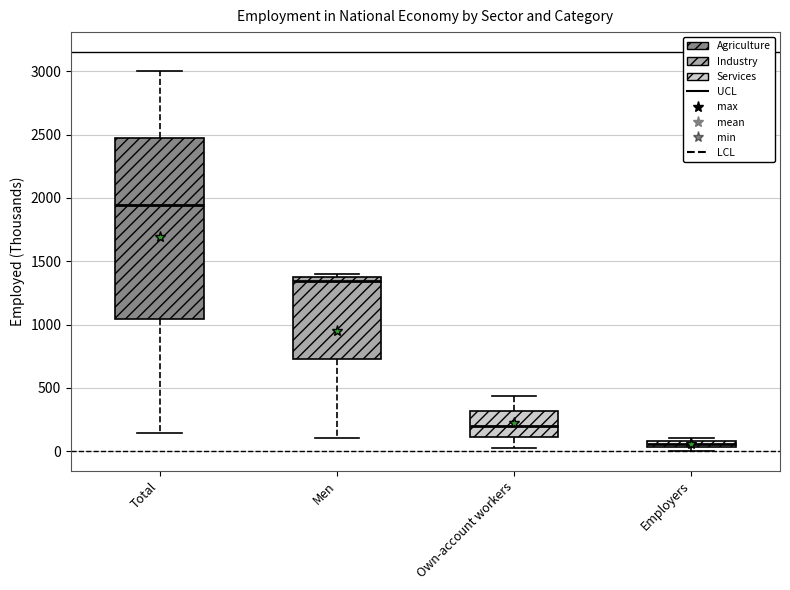

Which box has the highest median line?

Total